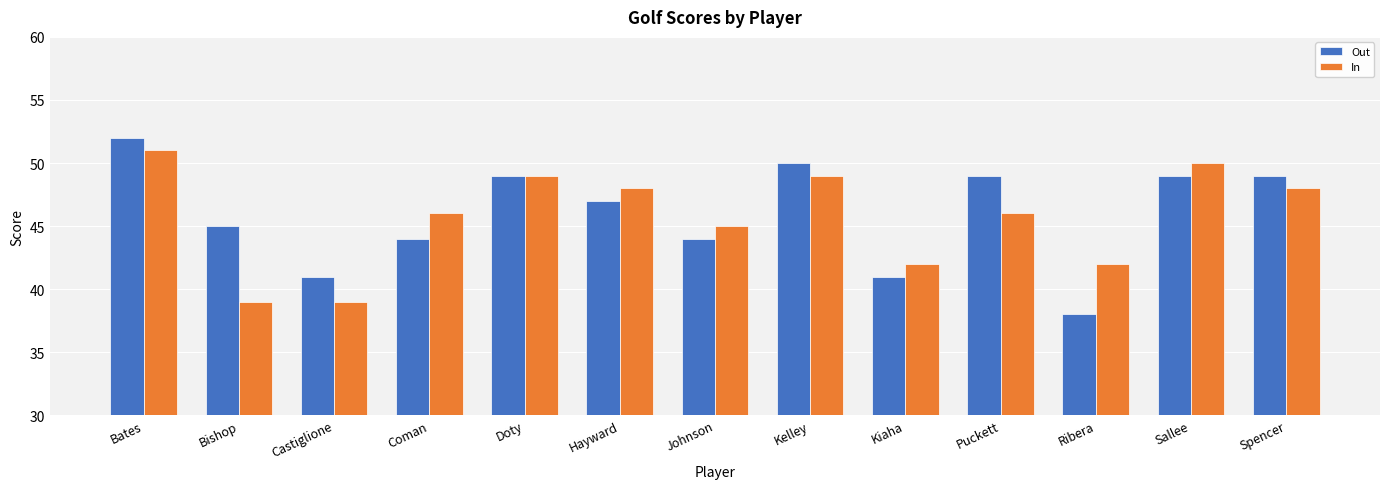

What is the sum of the Out values at Coman and Doty?

93